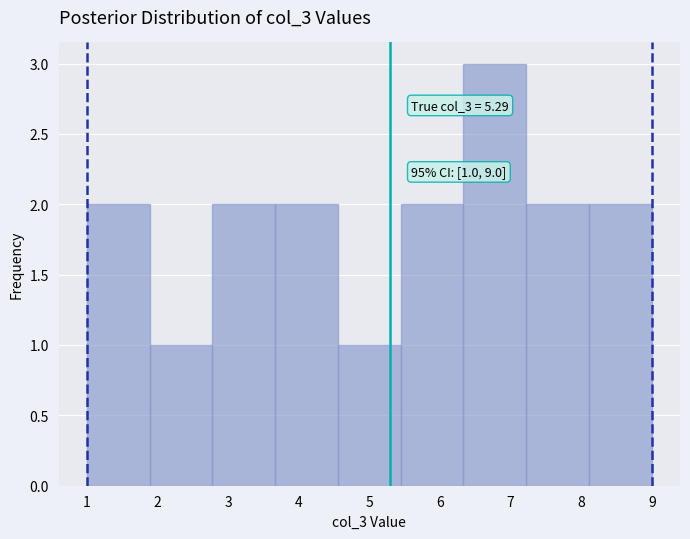

Which range on the x-axis has the tallest bar?

6.3 to 7.2